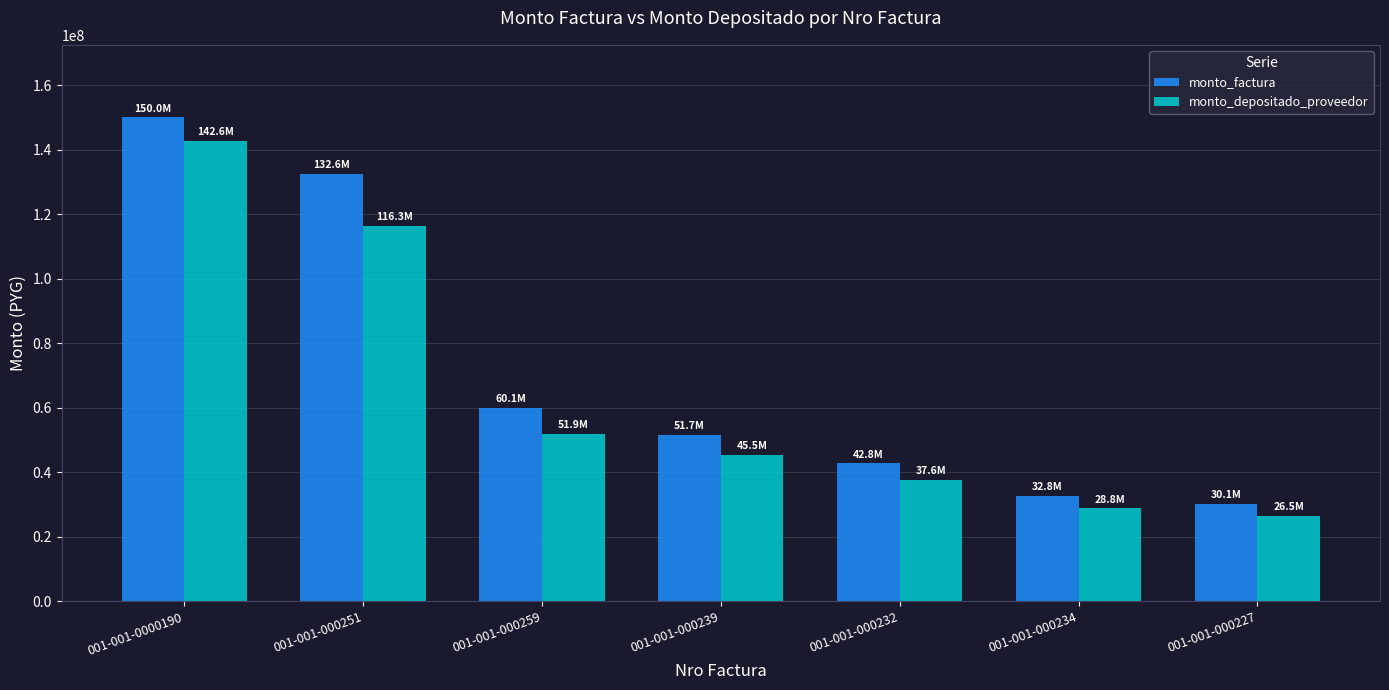

What position from the left is 001-001-000227?

7